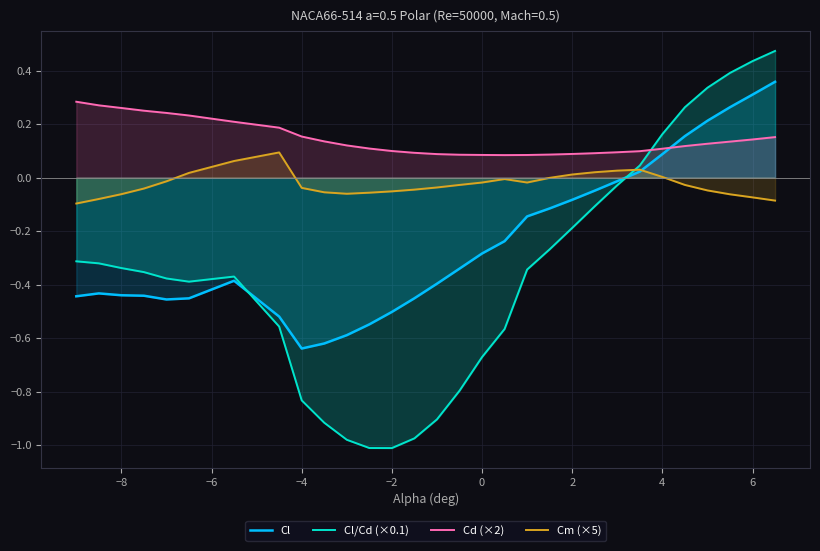

Rank the series by their average value, from lowest to highest.

Cl/Cd (×0.1), Cl, Cm (×5), Cd (×2)